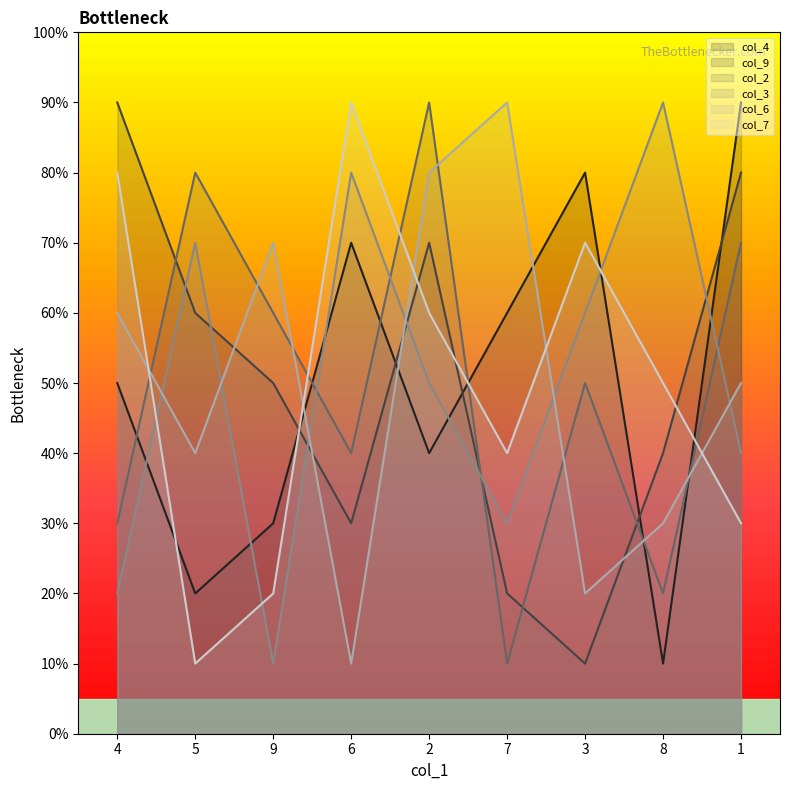

Count the col_7 values in the range 3 to 7.

5